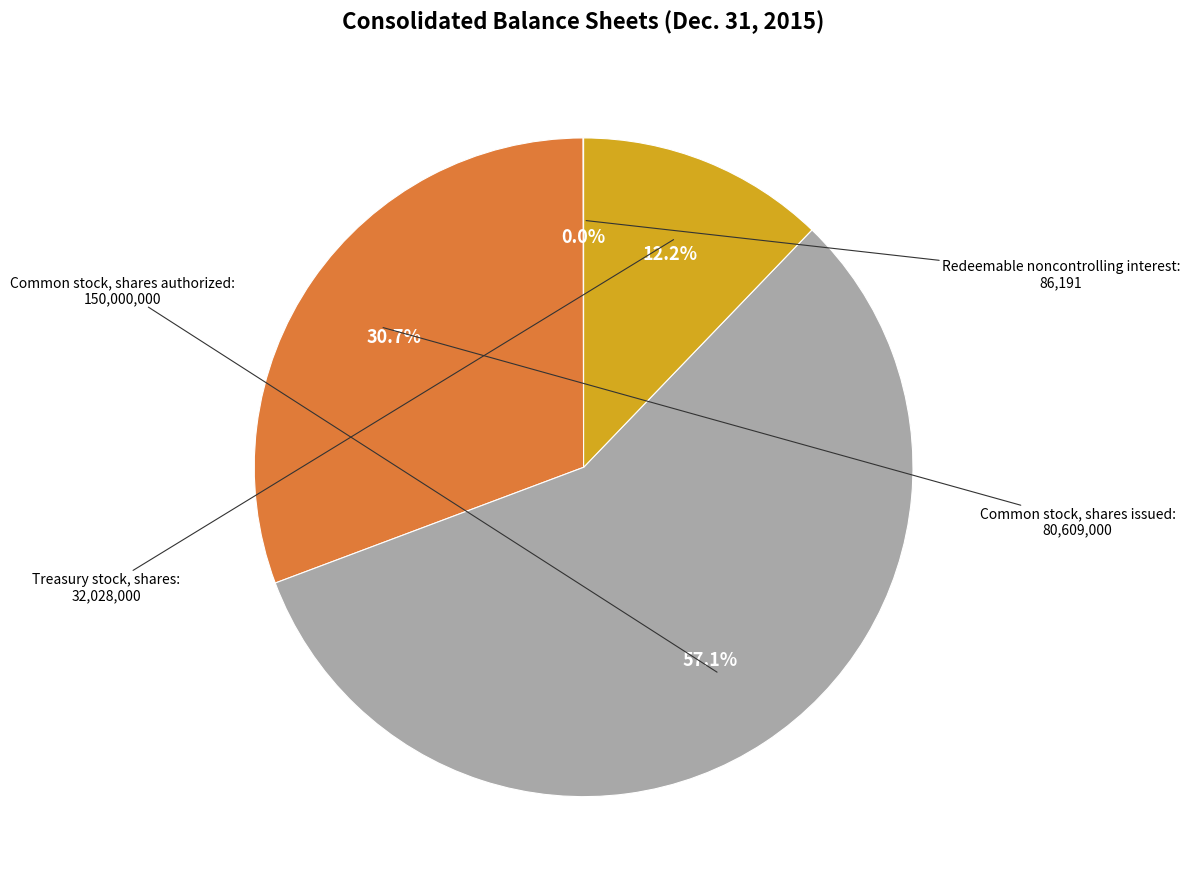

Is there any slice that represents more than half of the pie?

Yes